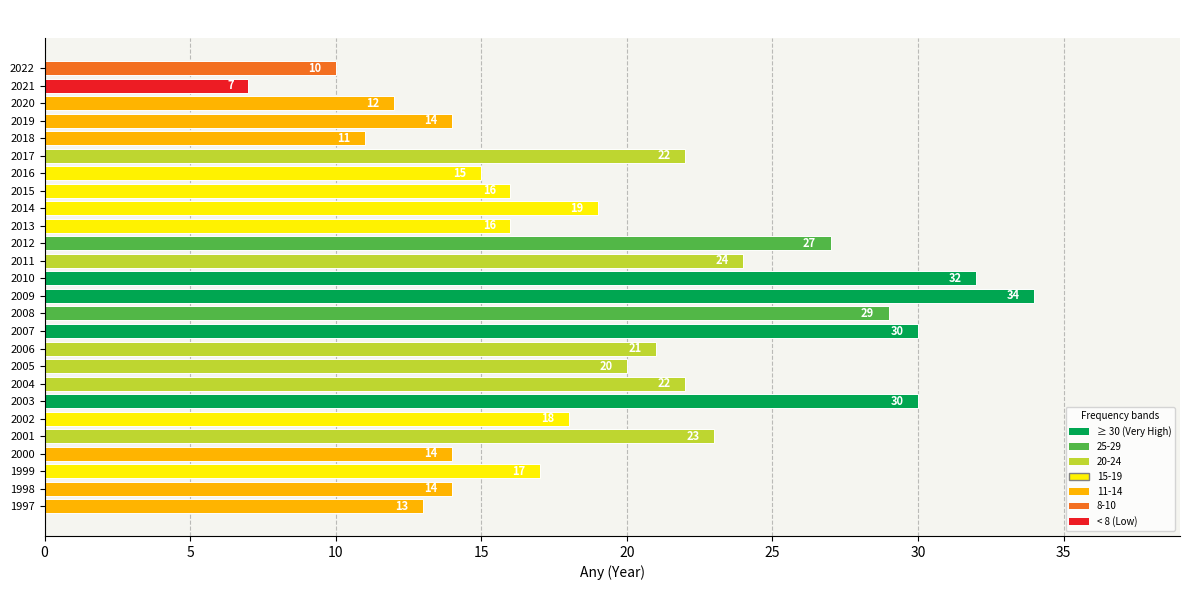

Between 1997 and 2018, which is larger?

1997